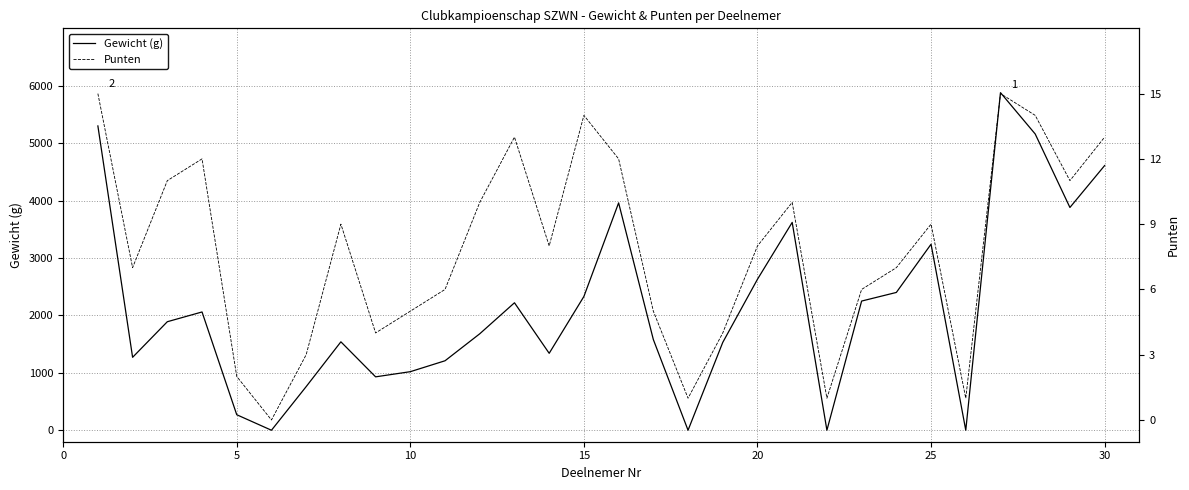

How many interior local valleys does the Gewicht (g) series have?

8